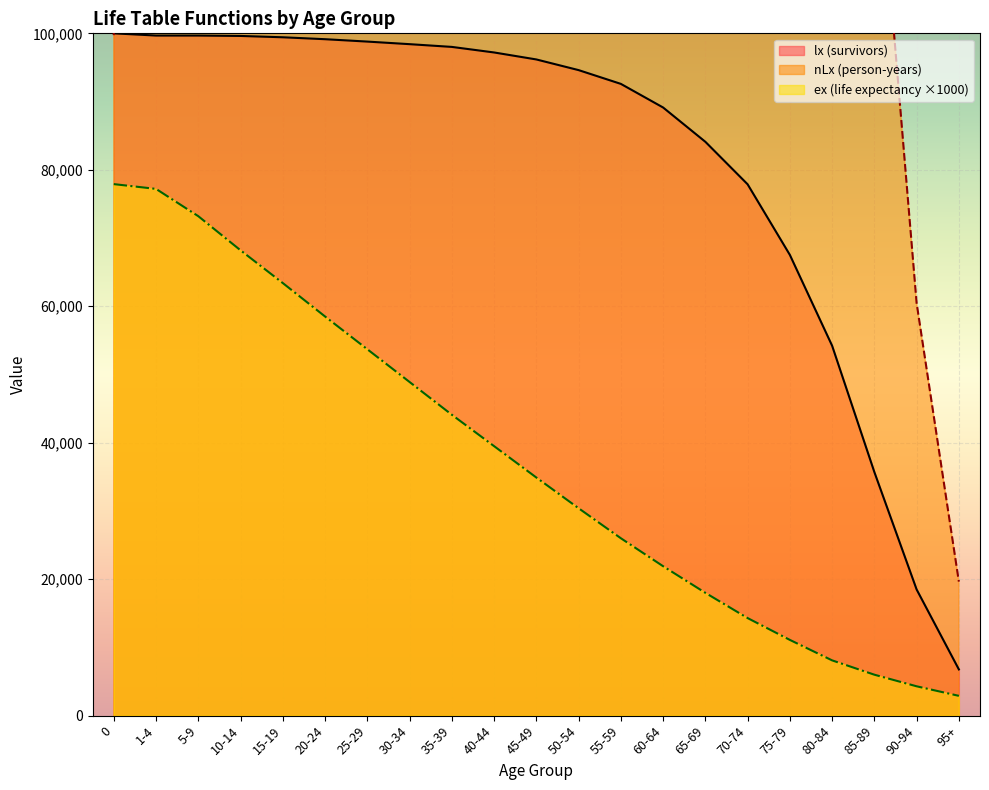

Which series has the widest spread of values?

nLx (person-years)